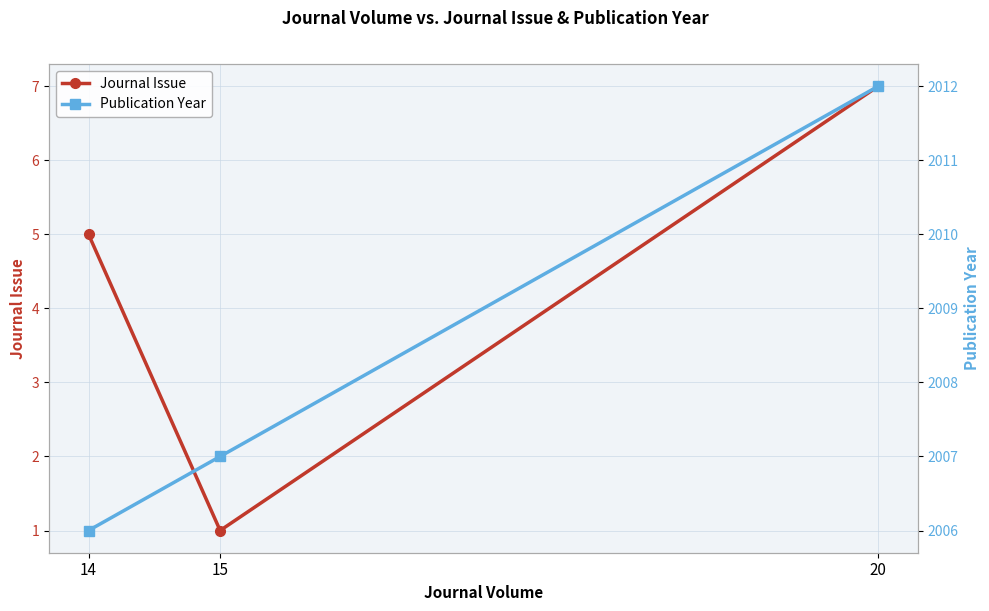

What is the value of the Journal Issue point at the 2nd from the left?

1